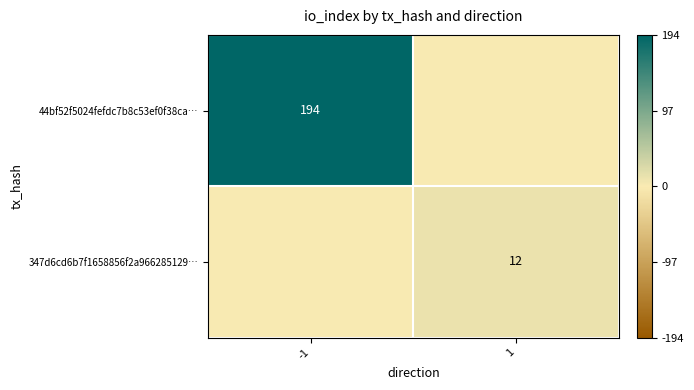

The 44bf52f5024fefdc7b8c53ef0f38ca… series shows 194 at -1. True or false?

True